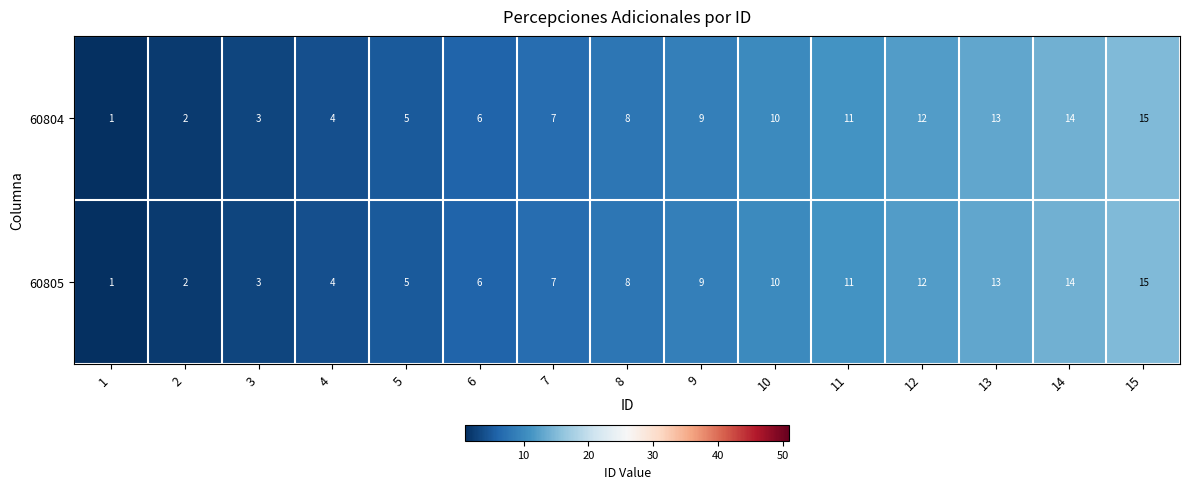

What is the difference between the maximum and minimum values in the 60804 series?

14